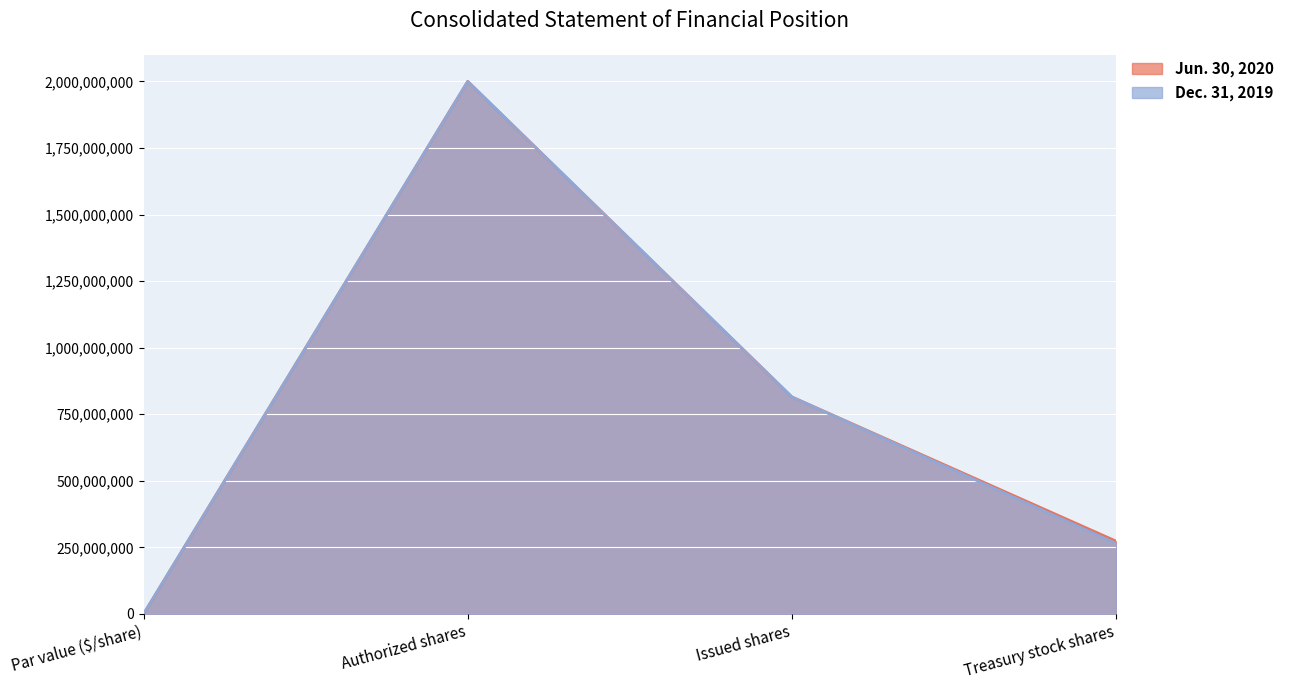

Is it true that Dec. 31, 2019 equals 874908159 at Authorized shares?

False